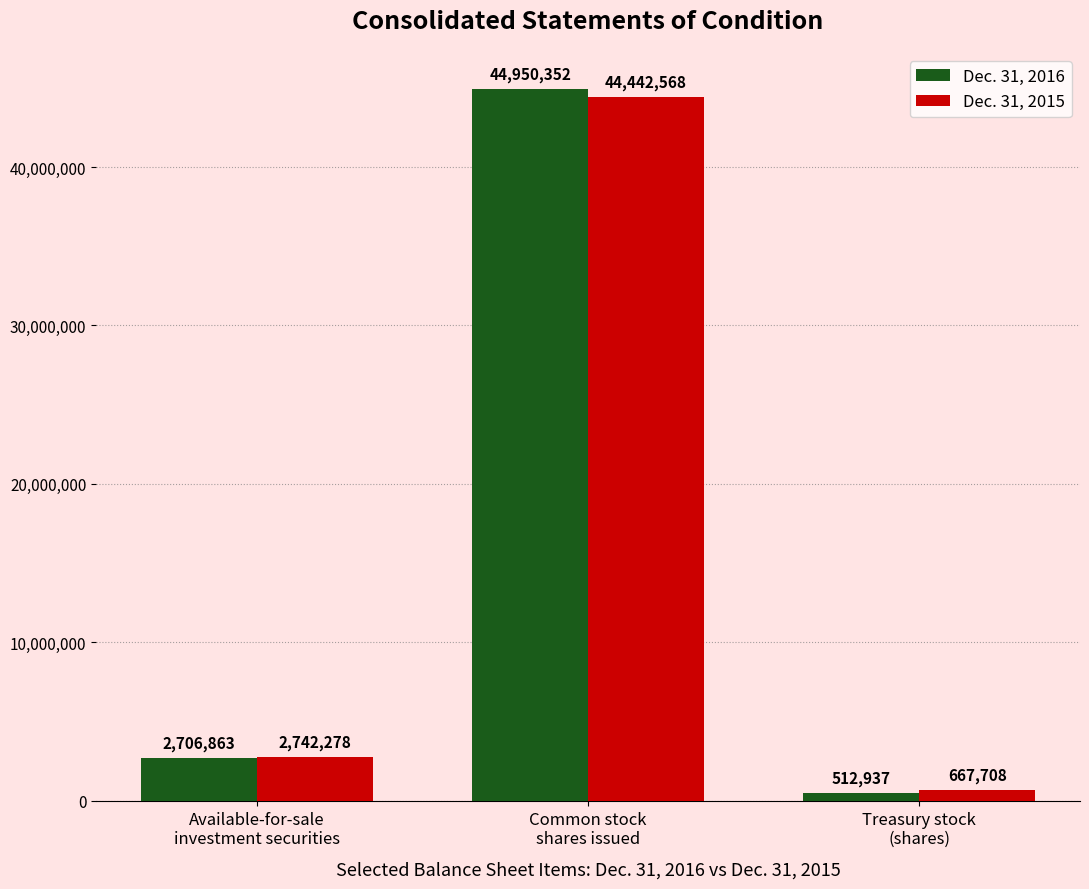

What is the difference between the maximum and minimum values in the Dec. 31, 2015 series?

43774860